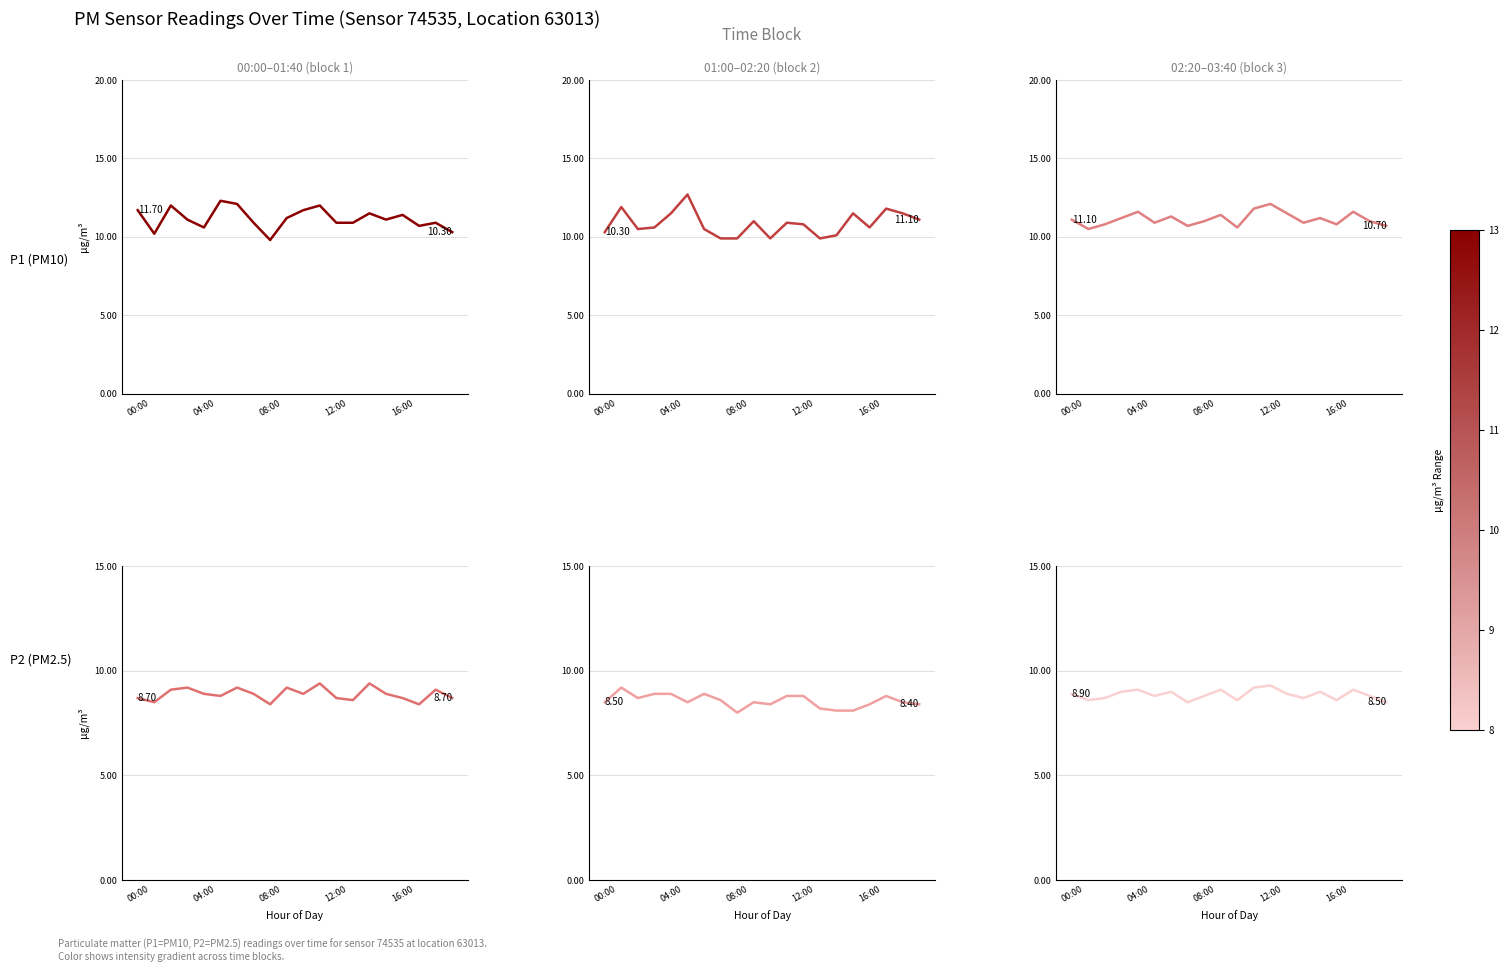

Between 18 and 10, which is larger?

18